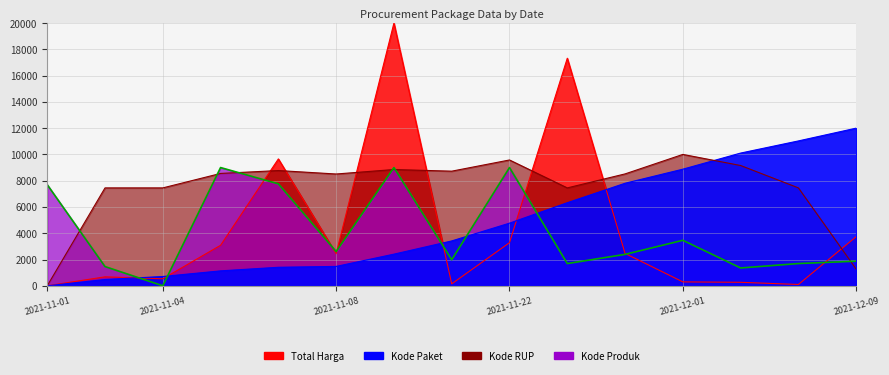

How many positive values are there?

14